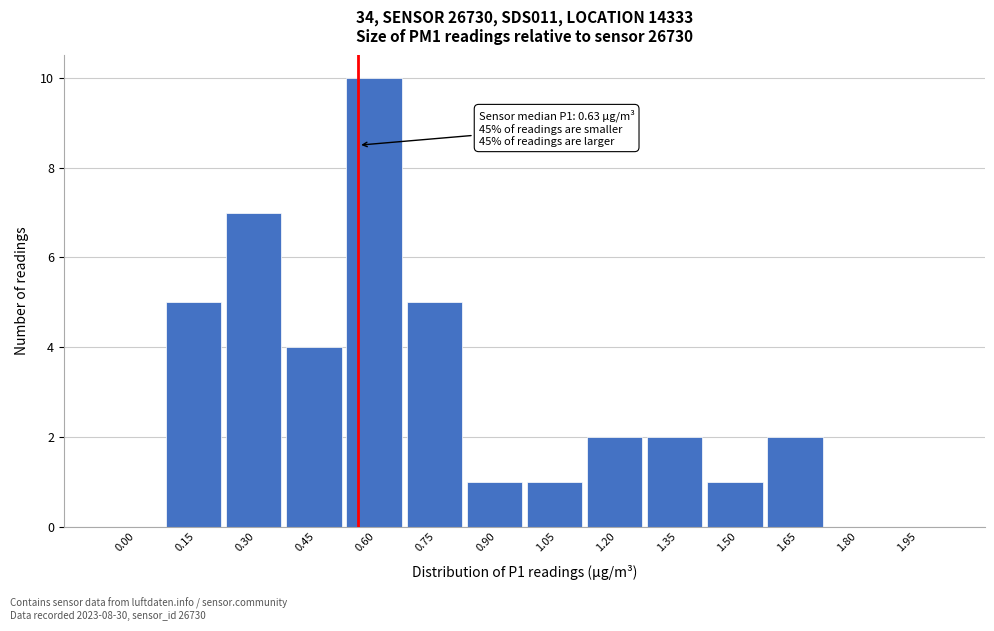

Reading left to right, transcribe all the data shown in this chart.

0.00=0	0.15=5	0.30=7	0.45=4	0.60=10	0.75=5	0.90=1	1.05=1	1.20=2	1.35=2	1.50=1	1.65=2	1.80=0	1.95=0